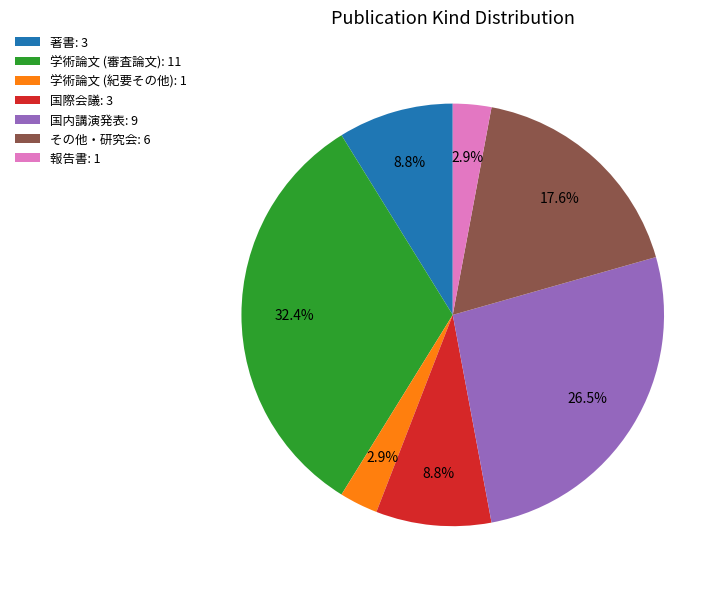

To the nearest percent, what portion does 報告書 represent?

3%